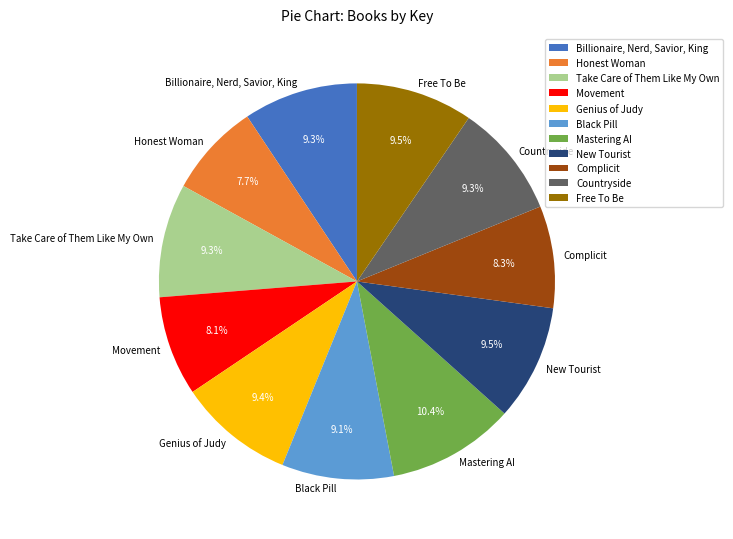

The New Tourist slice represents 1% of the pie. True or false?

False